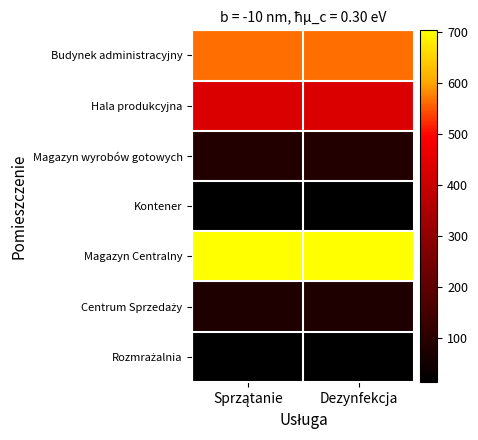

At which category does the chart reach its peak across all series?

Sprzątanie